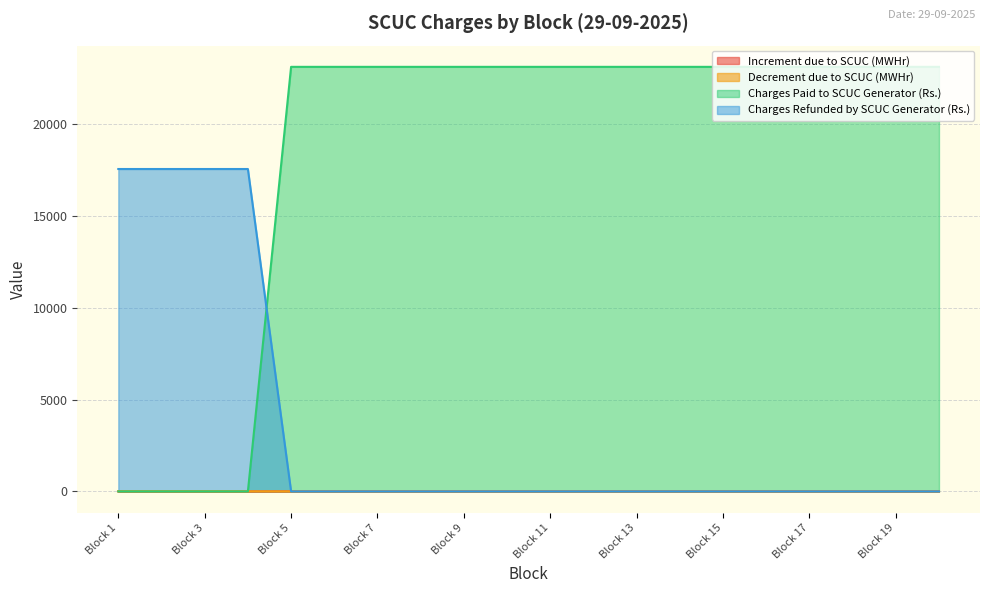

What are all the series names shown in the legend?

Increment due to SCUC (MWHr), Decrement due to SCUC (MWHr), Charges Paid to SCUC Generator (Rs.), Charges Refunded by SCUC Generator (Rs.)